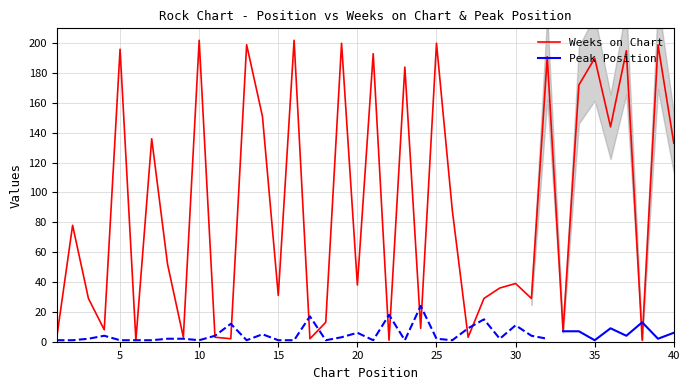

Reading left to right, transcribe all the data shown in this chart.

3	78	29	8	196	1	136	52	3	202	3	2	199	151	31	202	2	13	200	38	193	1	184	9	200	88	3	29	36	39	29	191	7	172	190	144	195	1	199	133